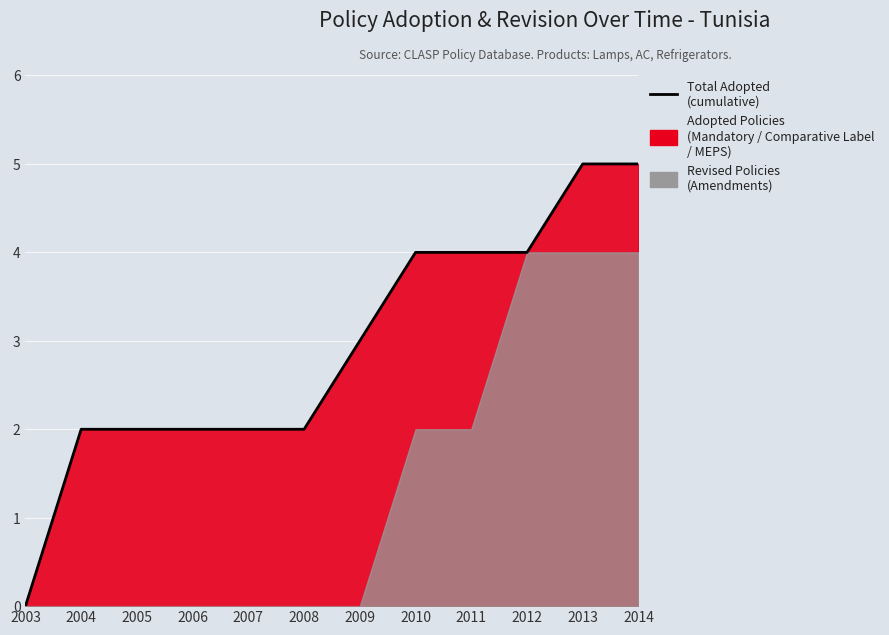

True or false: the data has more than 2 interior local peaks.

False